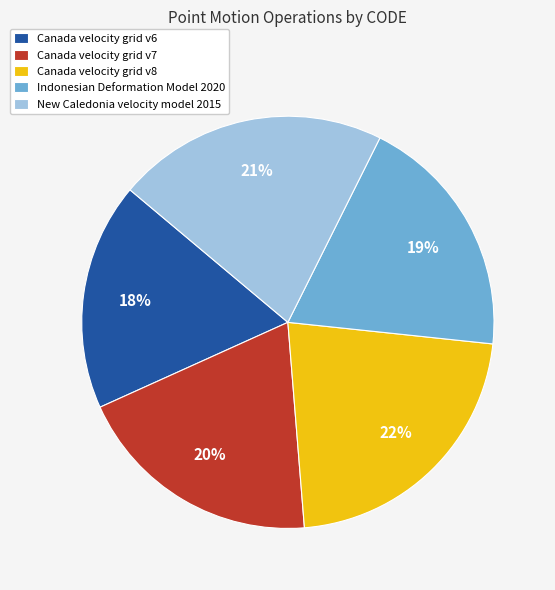

To the nearest percent, what is the difference between the Canada velocity grid v8 and Indonesian Deformation Model 2020 slice percentages?

3%